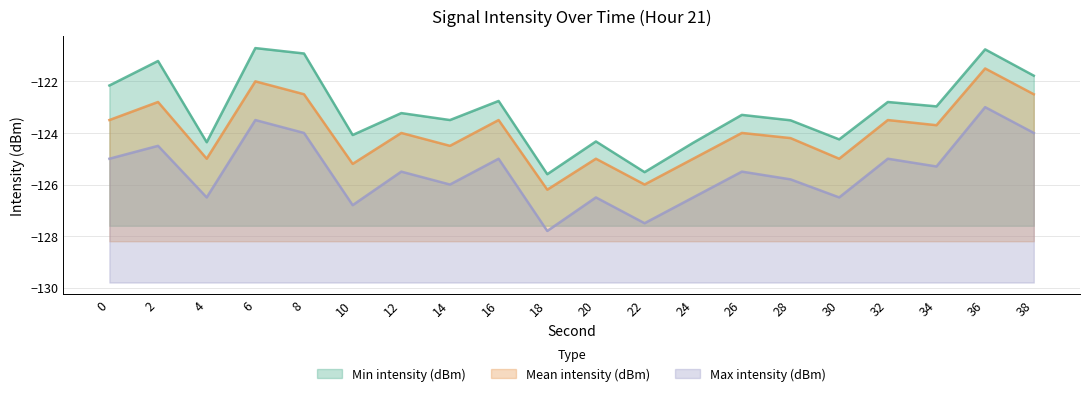

Reading right to left, list all the values displayed in this chart.

Min intensity (dBm): 38=-121.8	36=-120.8	34=-123.0	32=-122.8	30=-124.2	28=-123.5	26=-123.3	24=-124.4	22=-125.5	20=-124.3	18=-125.6	16=-122.8	14=-123.5	12=-123.2	10=-124.1	8=-120.9	6=-120.7	4=-124.4	2=-121.2	0=-122.2
Mean intensity (dBm): 38=-122.5	36=-121.5	34=-123.7	32=-123.5	30=-125.0	28=-124.2	26=-124.0	24=-125.0	22=-126.0	20=-125.0	18=-126.2	16=-123.5	14=-124.5	12=-124.0	10=-125.2	8=-122.5	6=-122.0	4=-125.0	2=-122.8	0=-123.5
Max intensity (dBm): 38=-124.0	36=-123.0	34=-125.3	32=-125.0	30=-126.5	28=-125.8	26=-125.5	24=-126.5	22=-127.5	20=-126.5	18=-127.8	16=-125.0	14=-126.0	12=-125.5	10=-126.8	8=-124.0	6=-123.5	4=-126.5	2=-124.5	0=-125.0